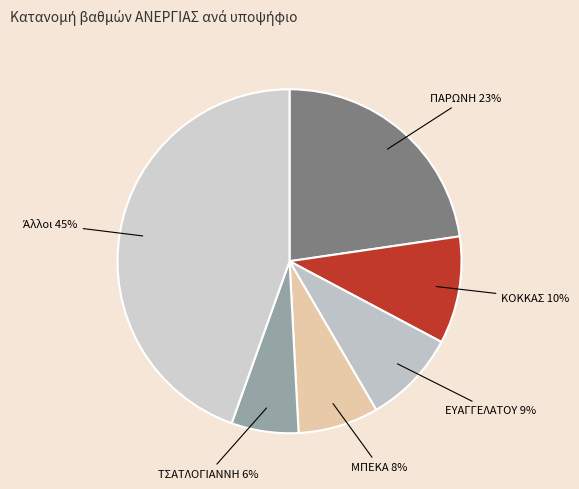

Count the number of slices in the pie.

6